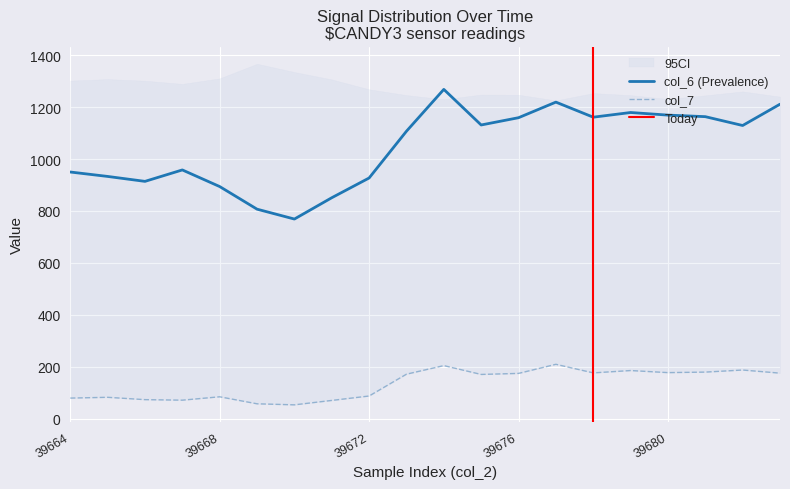

List the labels in order of col_7 value, smallest first.

39670, 39669, 39671, 39667, 39666, 39664, 39665, 39668, 39672, 39675, 39673, 39676, 39683, 39678, 39680, 39681, 39679, 39682, 39674, 39677